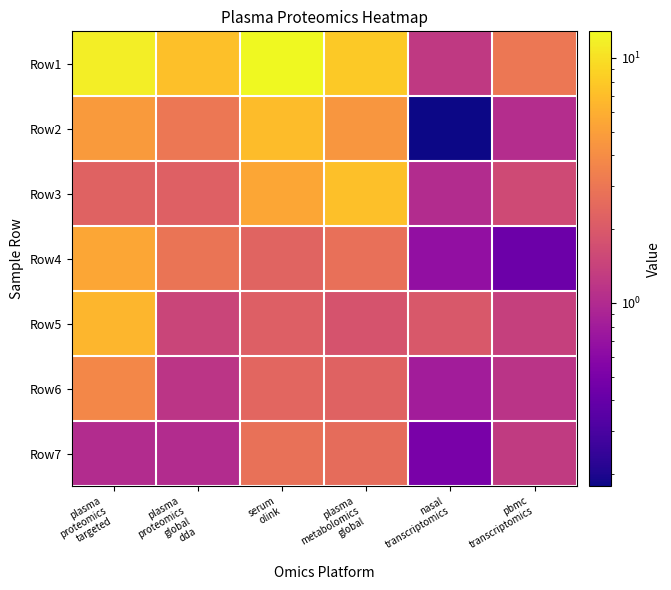

Reading left to right, transcribe all the data shown in this chart.

Row1: plasma
proteomics
targeted=11.5	plasma
proteomics
global
dda=7.2	serum
olink=12.8	plasma
metabolomics
global=7.9	nasal
transcriptomics=1.2	pbmc
transcriptomics=3.0
Row2: plasma
proteomics
targeted=4.8	plasma
proteomics
global
dda=3.0	serum
olink=7.0	plasma
metabolomics
global=4.5	nasal
transcriptomics=0.2	pbmc
transcriptomics=1.0
Row3: plasma
proteomics
targeted=2.3	plasma
proteomics
global
dda=2.2	serum
olink=5.4	plasma
metabolomics
global=7.2	nasal
transcriptomics=1.0	pbmc
transcriptomics=1.6
Row4: plasma
proteomics
targeted=5.5	plasma
proteomics
global
dda=2.9	serum
olink=2.3	plasma
metabolomics
global=2.7	nasal
transcriptomics=0.7	pbmc
transcriptomics=0.4
Row5: plasma
proteomics
targeted=6.5	plasma
proteomics
global
dda=1.5	serum
olink=2.2	plasma
metabolomics
global=1.8	nasal
transcriptomics=1.9	pbmc
transcriptomics=1.4
Row6: plasma
proteomics
targeted=3.8	plasma
proteomics
global
dda=1.2	serum
olink=2.4	plasma
metabolomics
global=2.3	nasal
transcriptomics=0.8	pbmc
transcriptomics=1.1
Row7: plasma
proteomics
targeted=1.0	plasma
proteomics
global
dda=1.0	serum
olink=2.8	plasma
metabolomics
global=2.6	nasal
transcriptomics=0.5	pbmc
transcriptomics=1.3